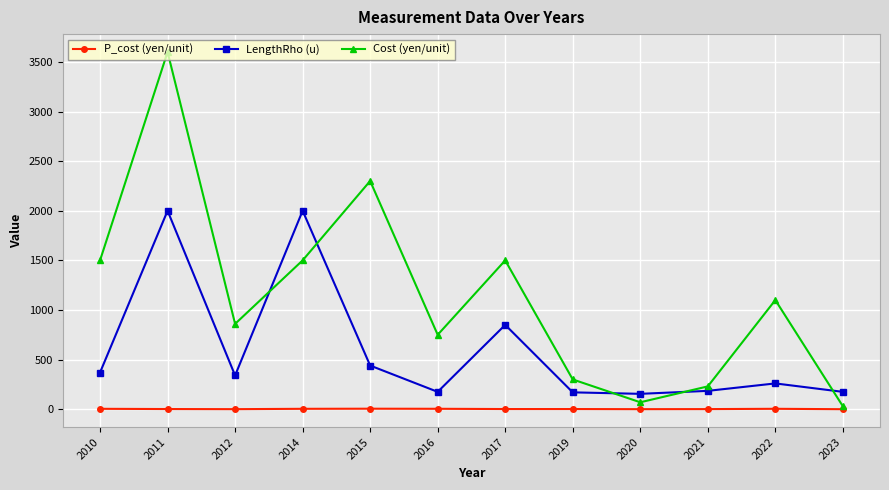

What is the spread (max minus min) of values at 2017?

1498.2